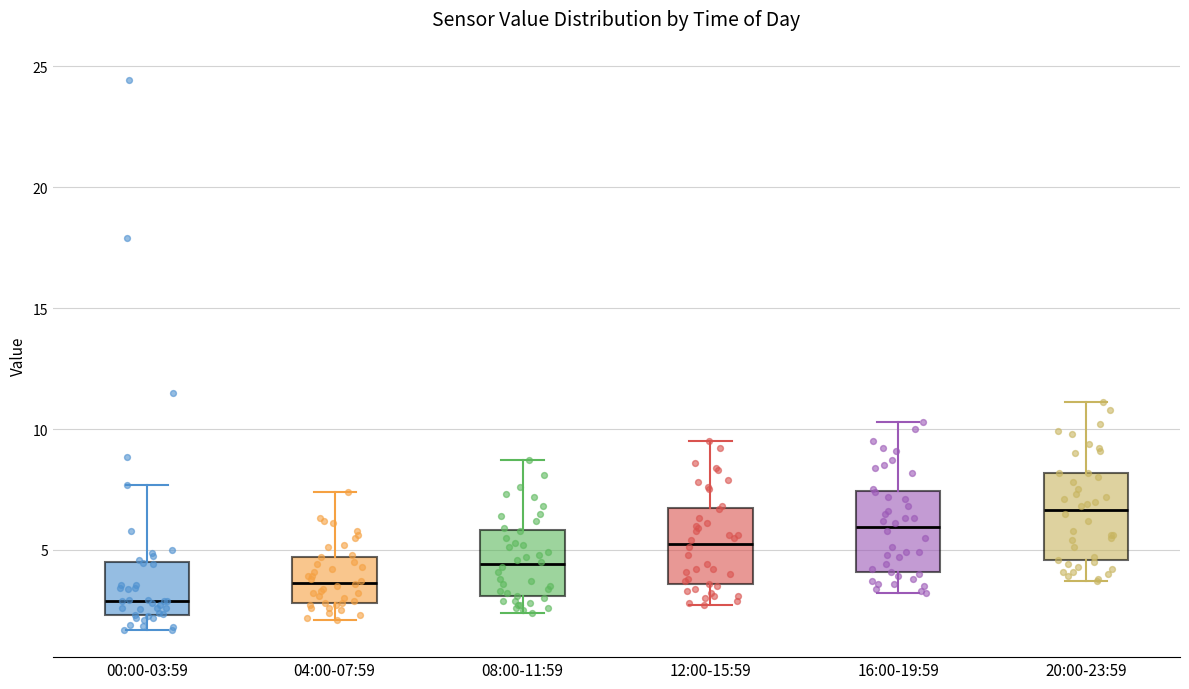

Reading left to right, read every box against the y-axis: the position of its median line, the range the box covers, and the ends of its whiskers. The values are not printed on the chart, so give them approximately, as read against the axis.

00:00-03:59: median 3.0, box 2.5 to 4.5, whiskers 1.5 to 7.5
04:00-07:59: median 3.5, box 3.0 to 4.5, whiskers 2.0 to 7.5
08:00-11:59: median 4.5, box 3.0 to 6.0, whiskers 2.5 to 8.5
12:00-15:59: median 5.5, box 3.5 to 6.5, whiskers 2.5 to 9.5
16:00-19:59: median 6.0, box 4.0 to 7.5, whiskers 3.0 to 10.5
20:00-23:59: median 6.5, box 4.5 to 8.0, whiskers 3.5 to 11.0